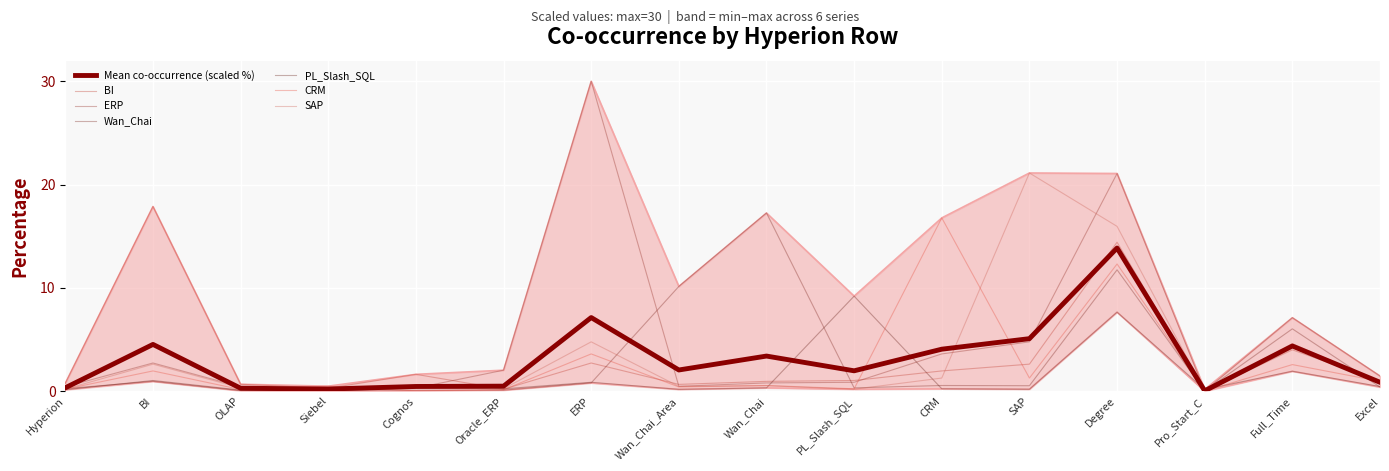

How many intersections are there between PL_Slash_SQL and ERP?

6